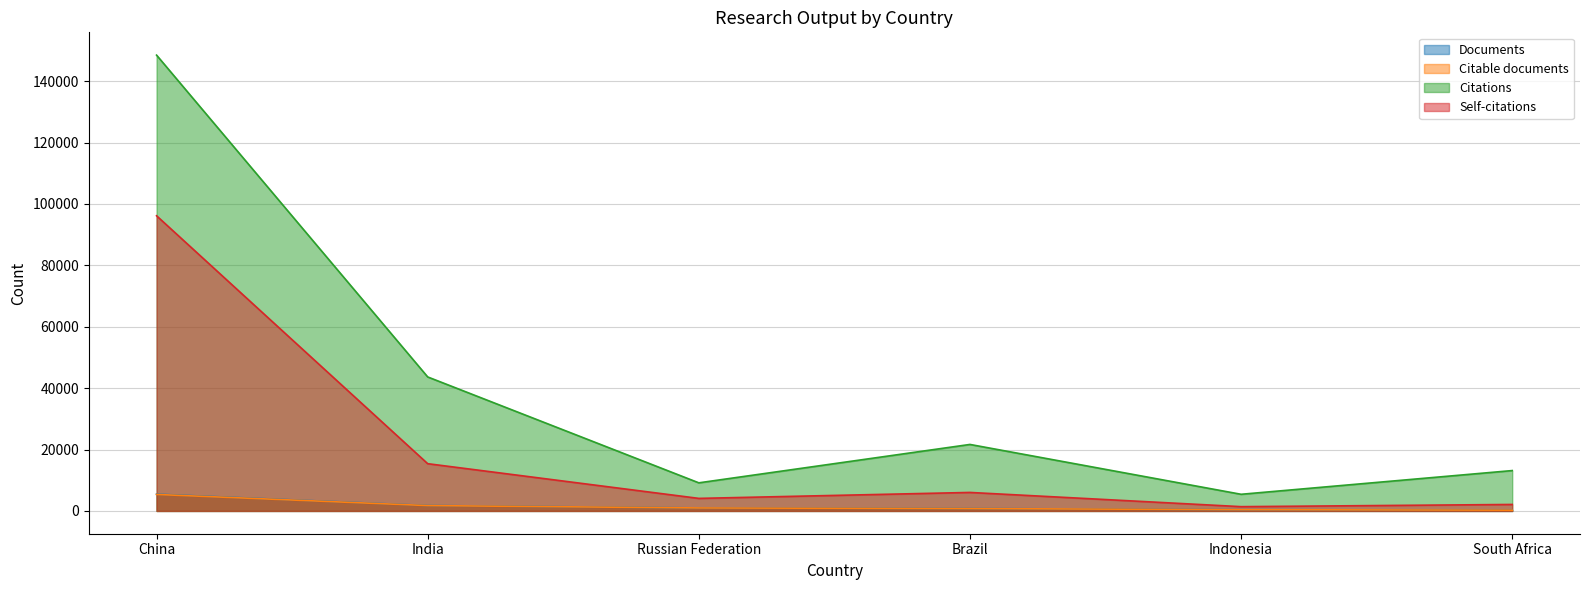

Which has a higher value, India or South Africa?

India